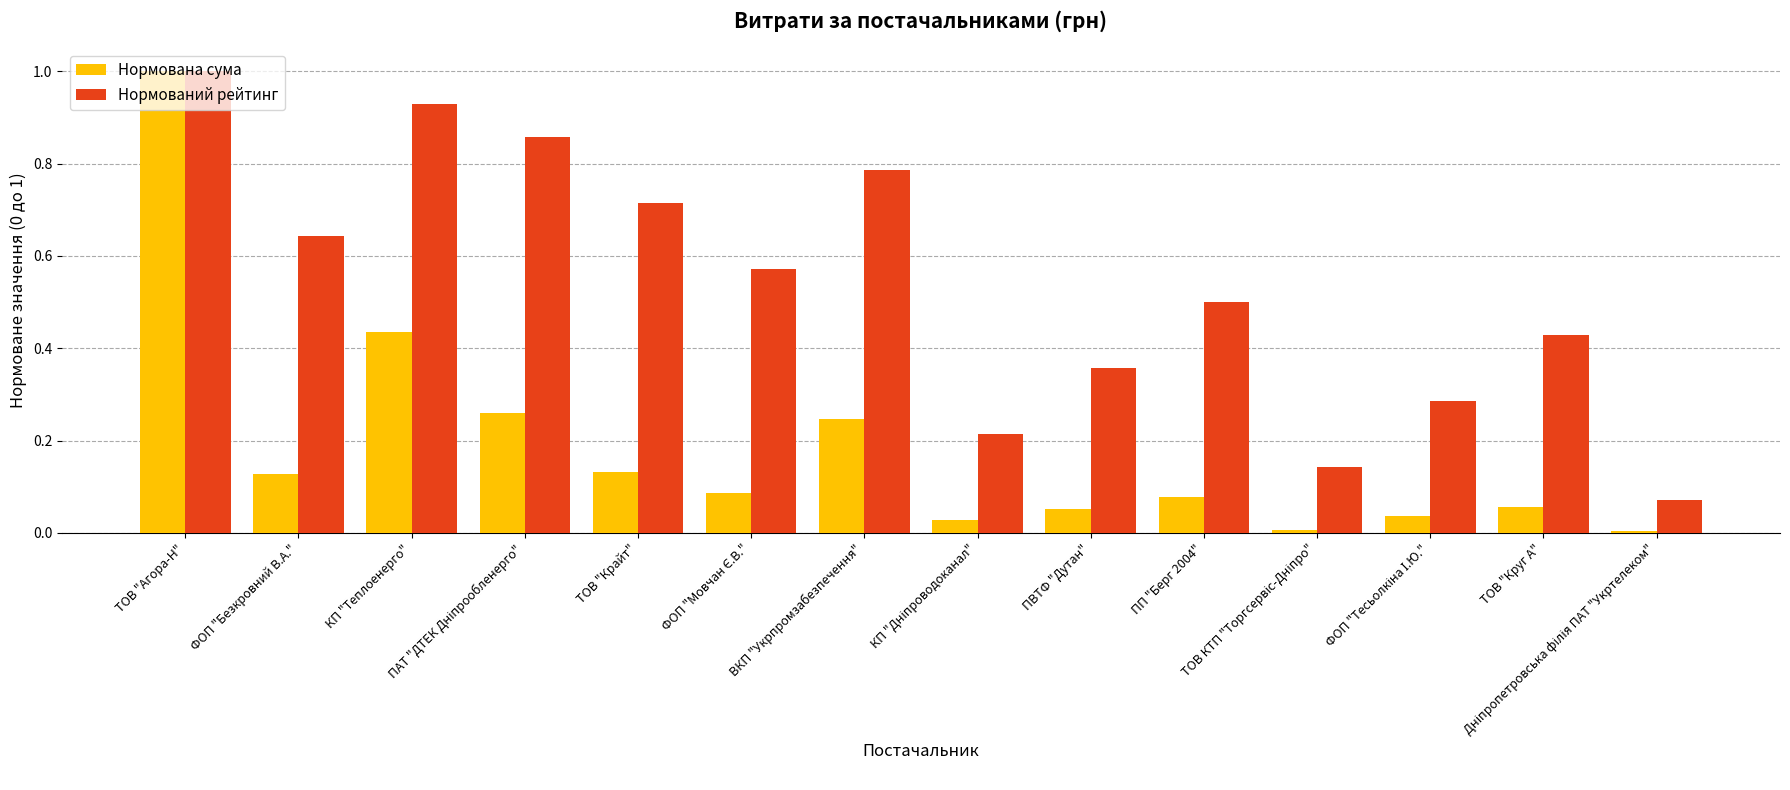

What is the difference between the maximum and minimum values in the Нормована сума series?

1.0